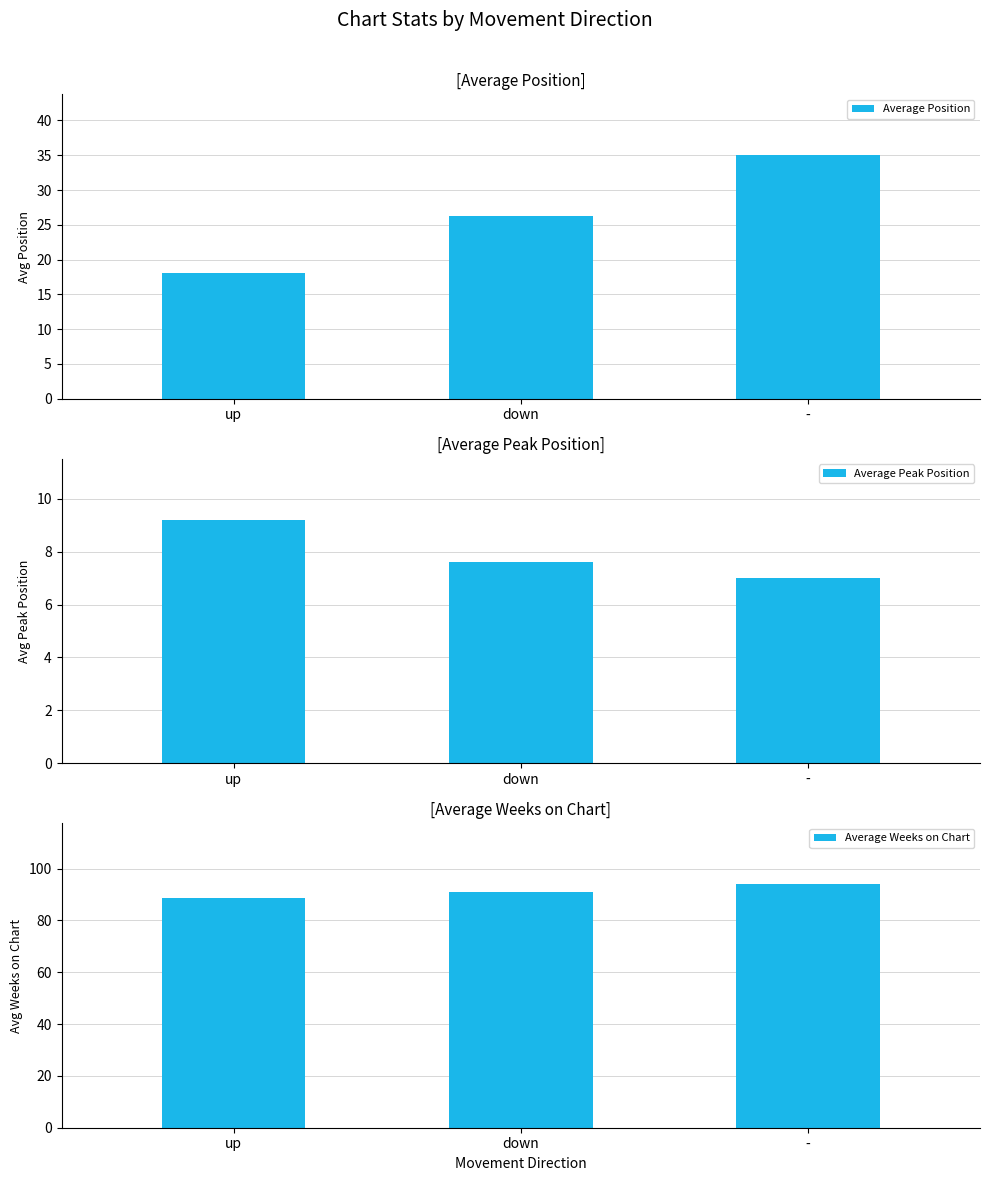

Which label corresponds to the smallest value in the chart?

-